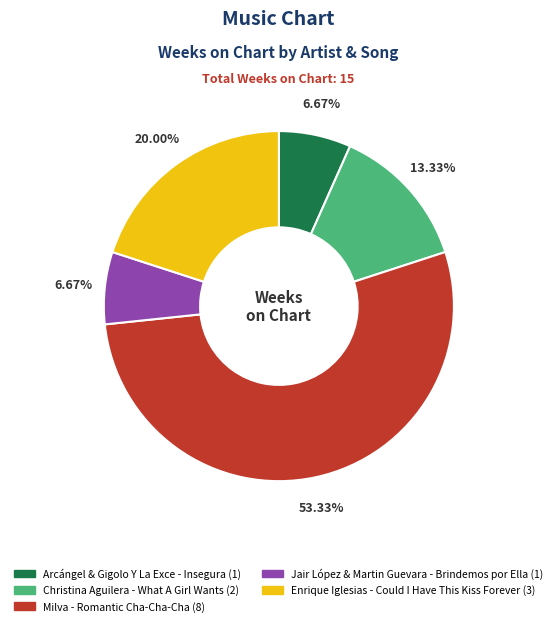

To the nearest percent, what is the difference between the largest and smallest slice percentages?

47%